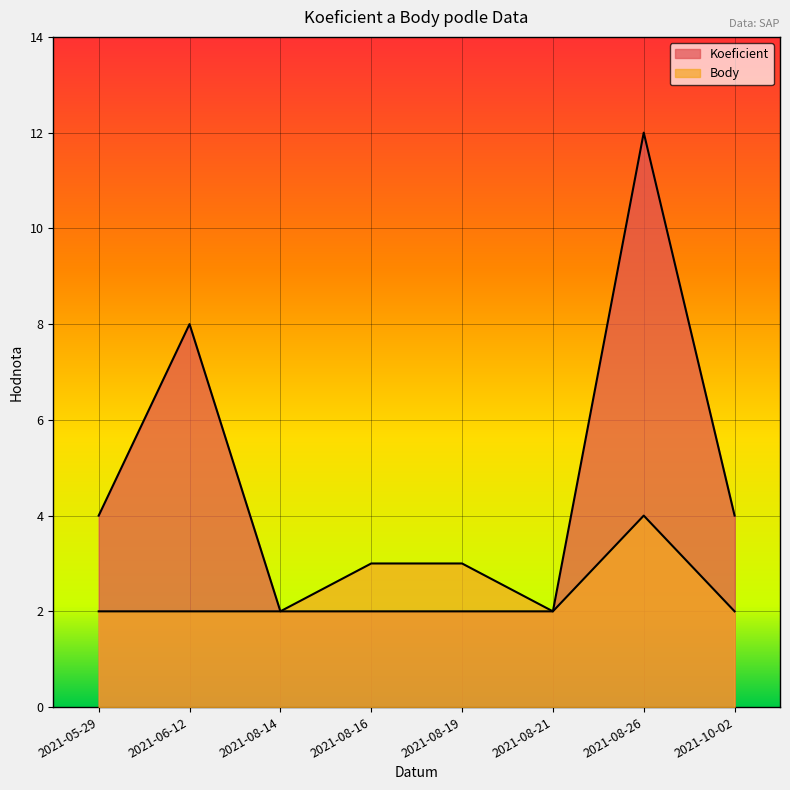

At how many categories does at least one series exceed 3?

4